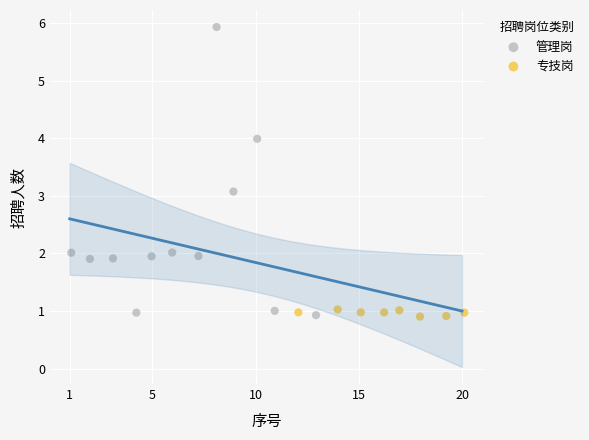

Which series has the largest Y range (max minus min)?

管理岗